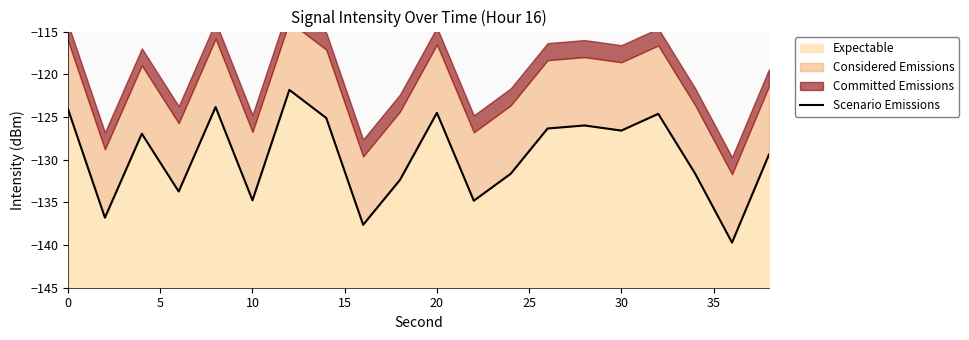

What is the highest value of the Expectable series?

-121.8